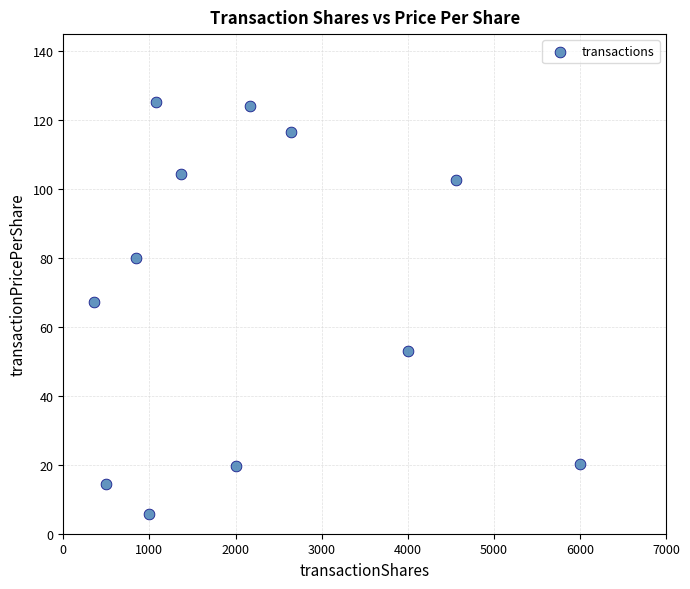

What is the range of X values (max minus min)?

5645.0